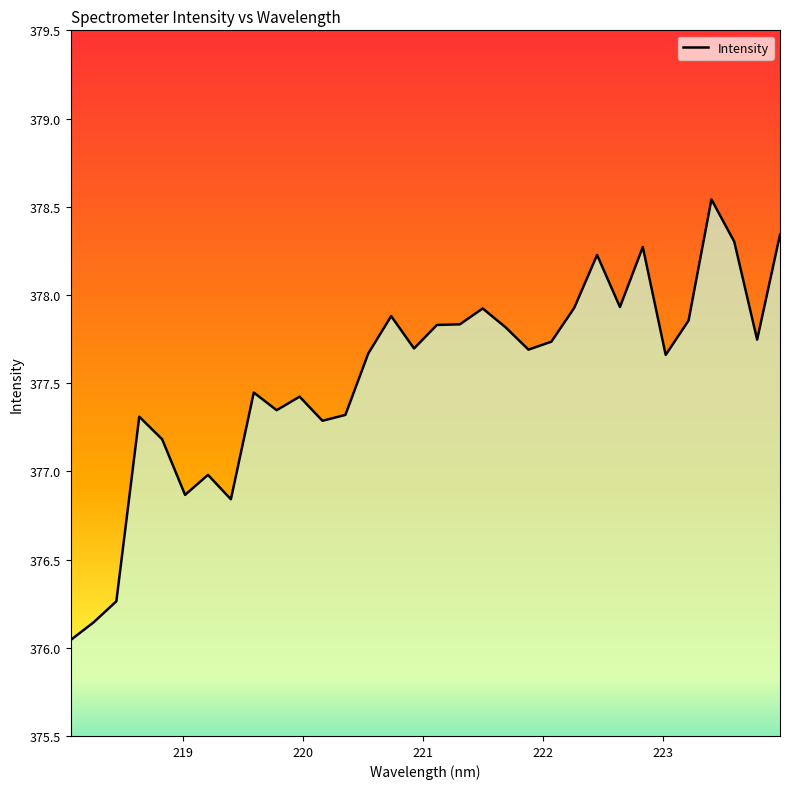

What is the difference between the maximum and minimum values?

2.5